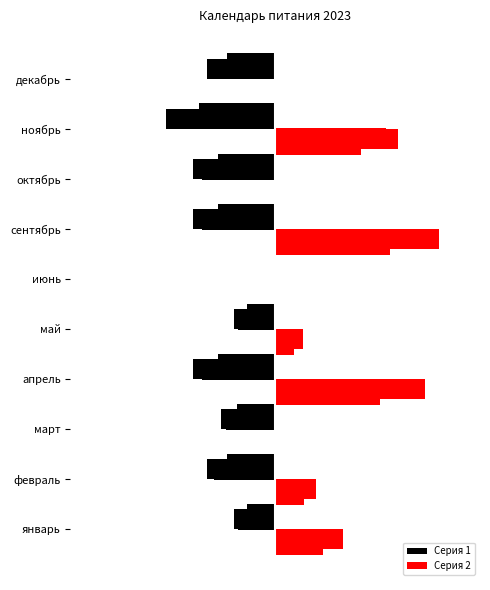

Which series changed the most between апрель and июнь?

Серия 2